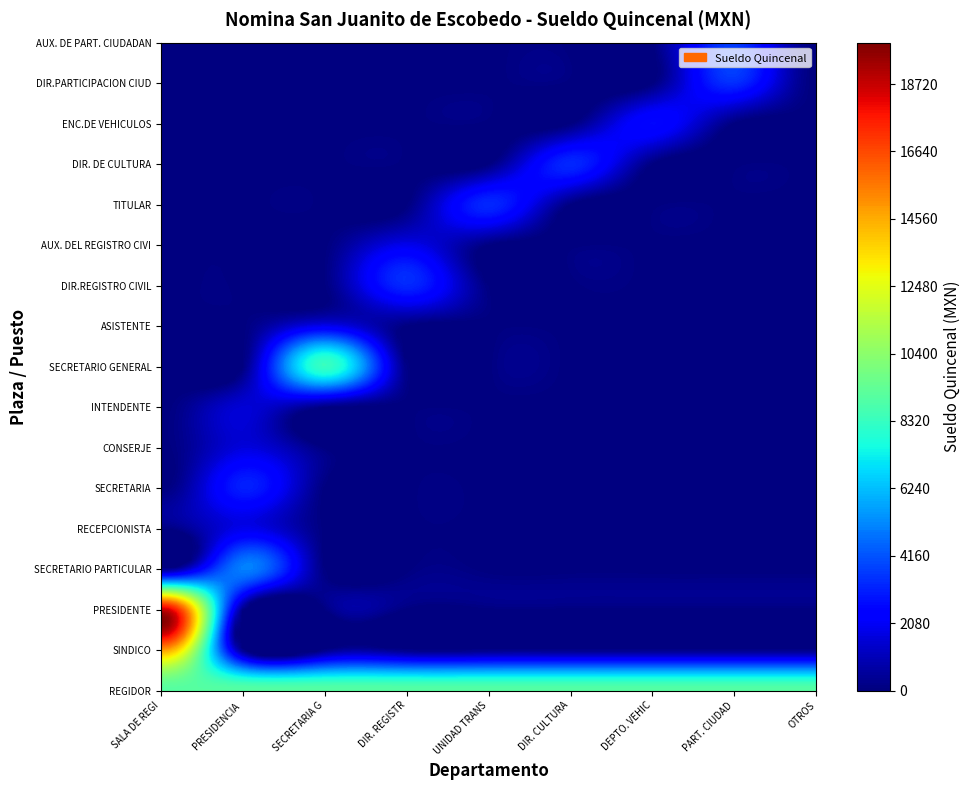

Rank the series by their maximum value, from lowest to highest.

INTENDENTE, CONSERJE, RECEPCIONISTA, ASISTENTE, AUX. DEL REGISTRO CIVIL, ENC.DE VEHICULOS, SECRETARIA, DIR.REGISTRO CIVIL, TITULAR, DIR. DE CULTURA, DIR.PARTICIPACION CIUDADANA, AUX. DE PART. CIUDADANA, SECRETARIO PARTICULAR, SECRETARIO GENERAL, REGIDOR, SINDICO, PRESIDENTE